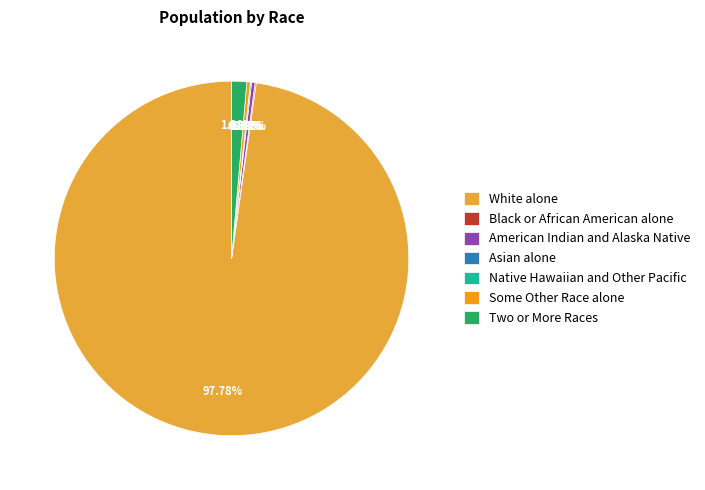

Which category has the smallest portion of the pie?

Native Hawaiian and Other Pacific